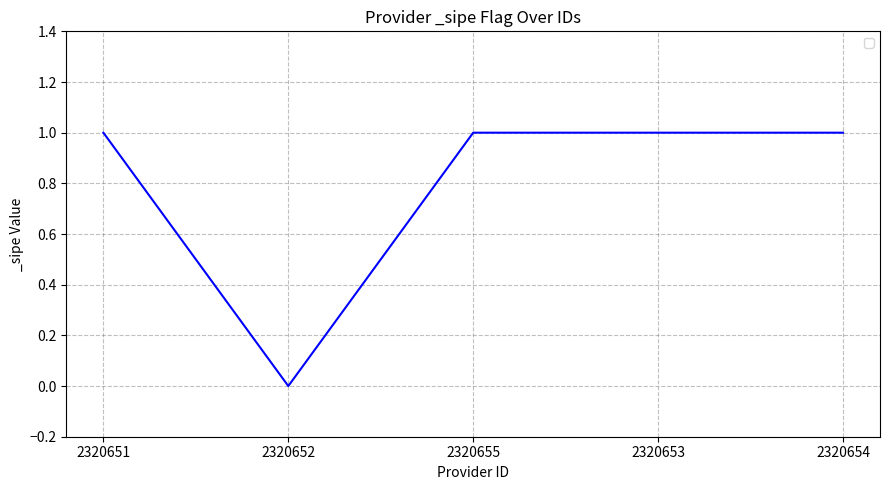

At which label is the value closest to 0?

2320652